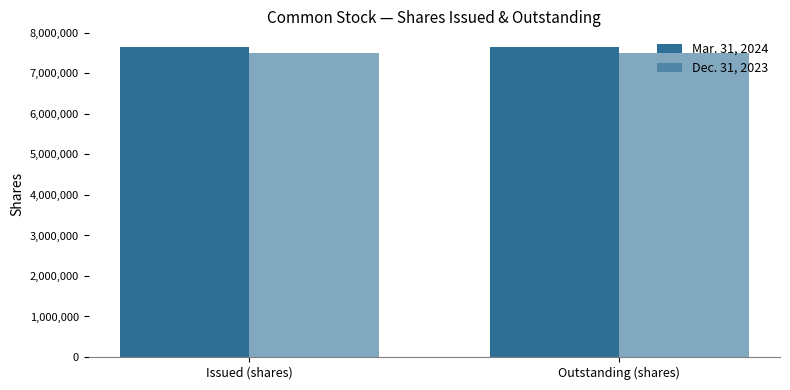

How many groups of bars are there?

2